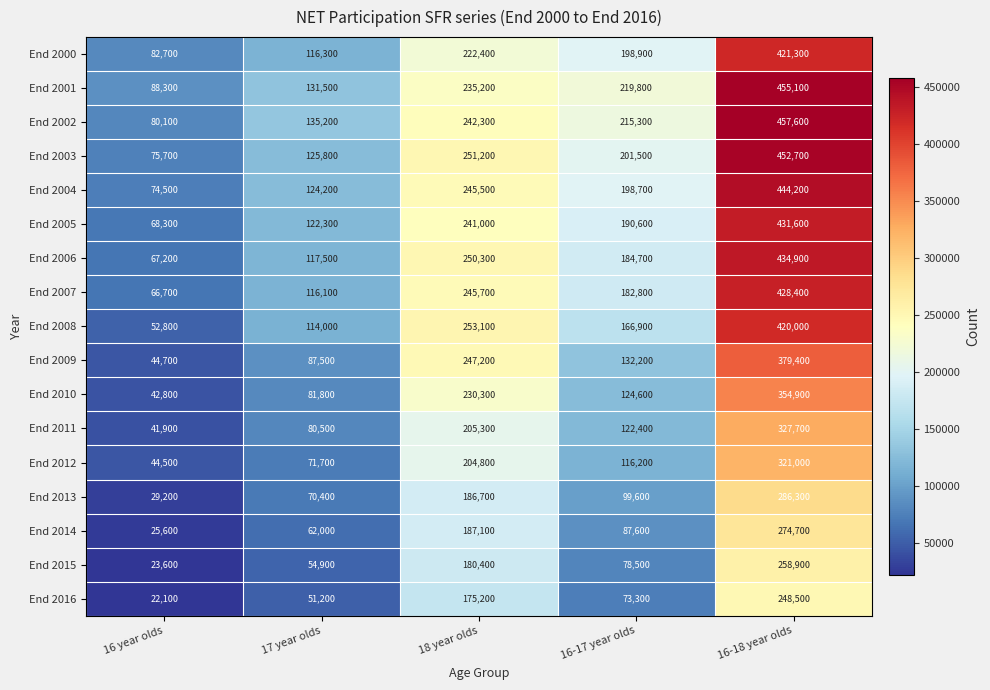

Is it true that End 2002 equals 700998 at 16-18 year olds?

False